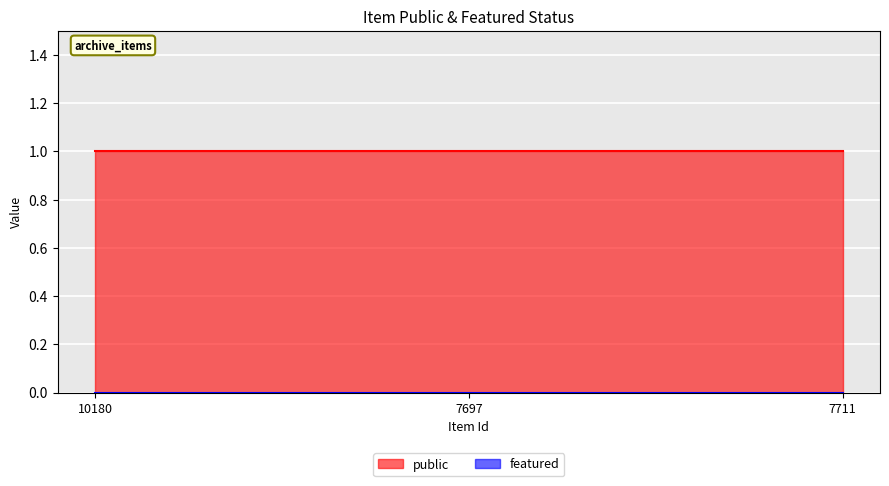

Where is public nearest to the value 1?

10180